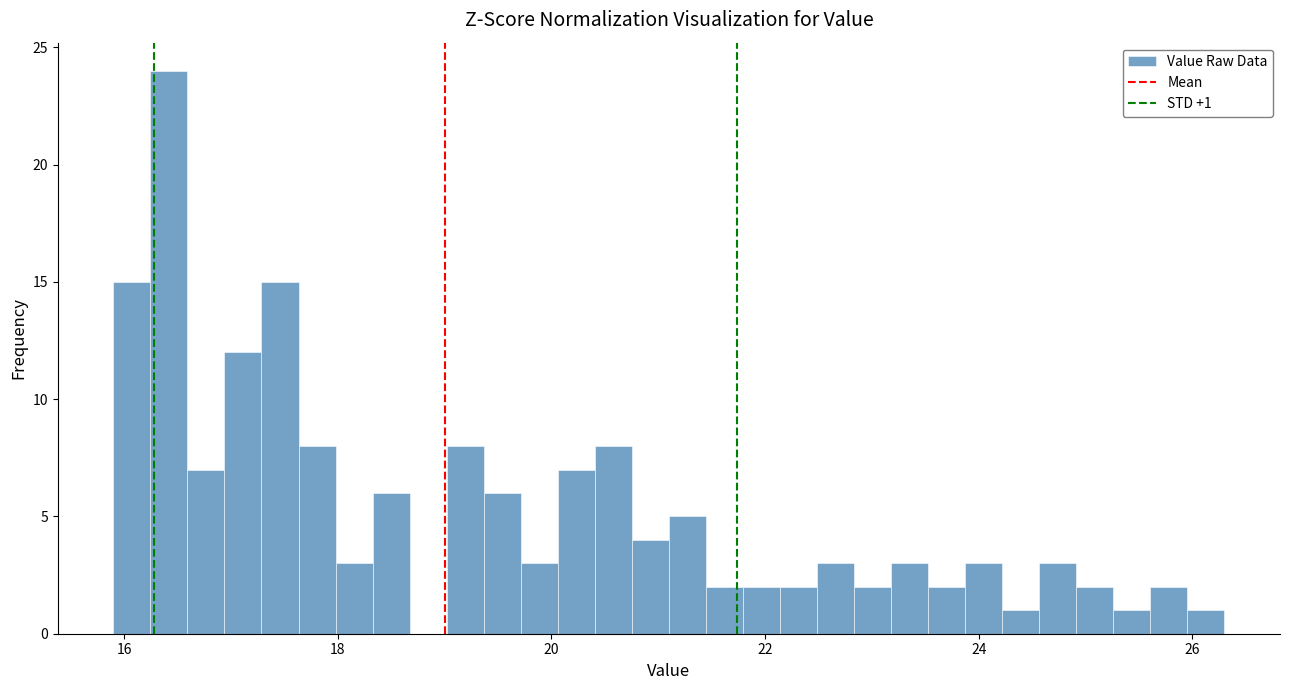

Read against the x-axis, roughly where is the centre of the tallest bar?

16.4